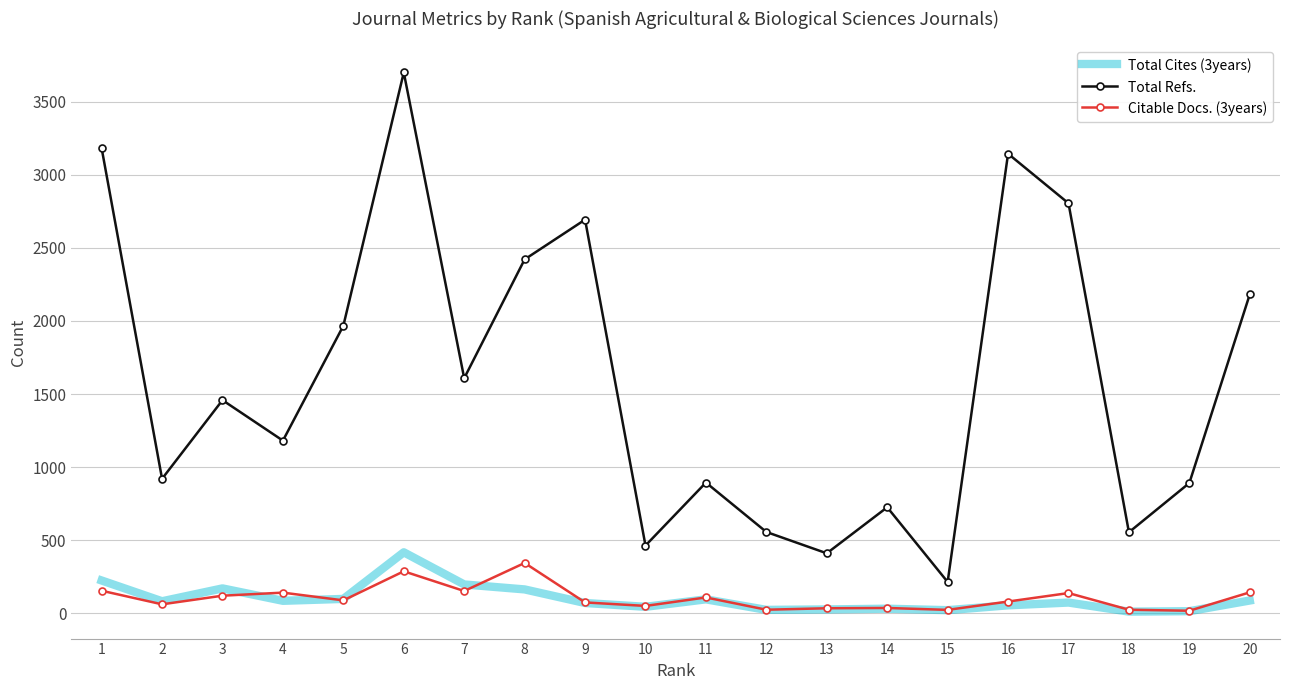

Which series has the largest range (max minus min)?

Total Refs.